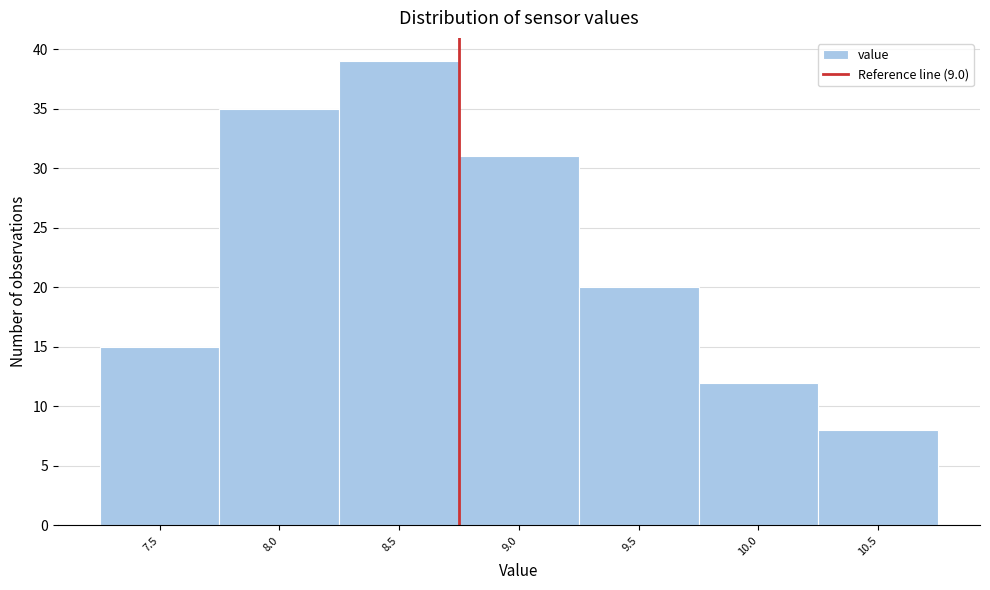

Reading left to right, extract all data points from this chart.

7.5=15	8.0=35	8.5=39	9.0=31	9.5=20	10.0=12	10.5=8